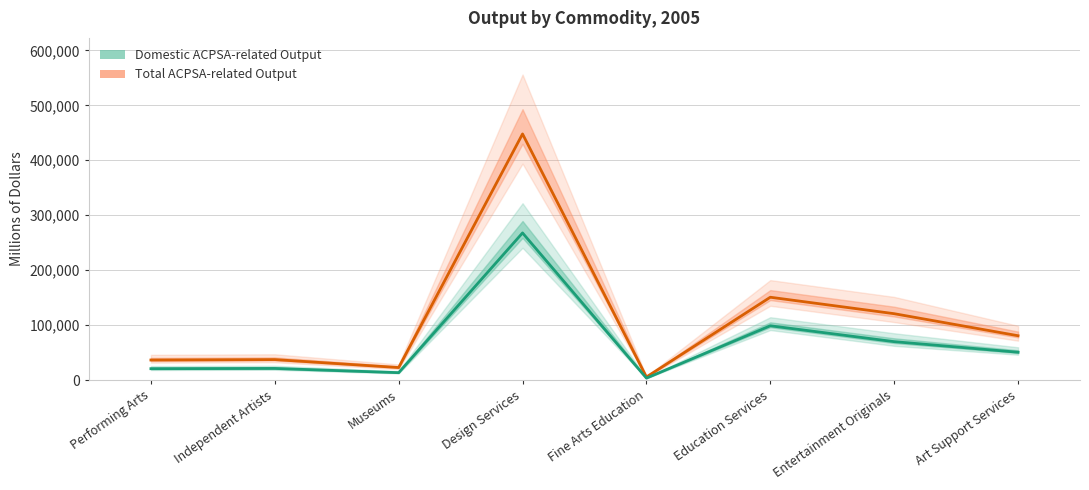

What are all the series names shown in the legend?

Total ACPSA-related Output, Domestic ACPSA-related Output